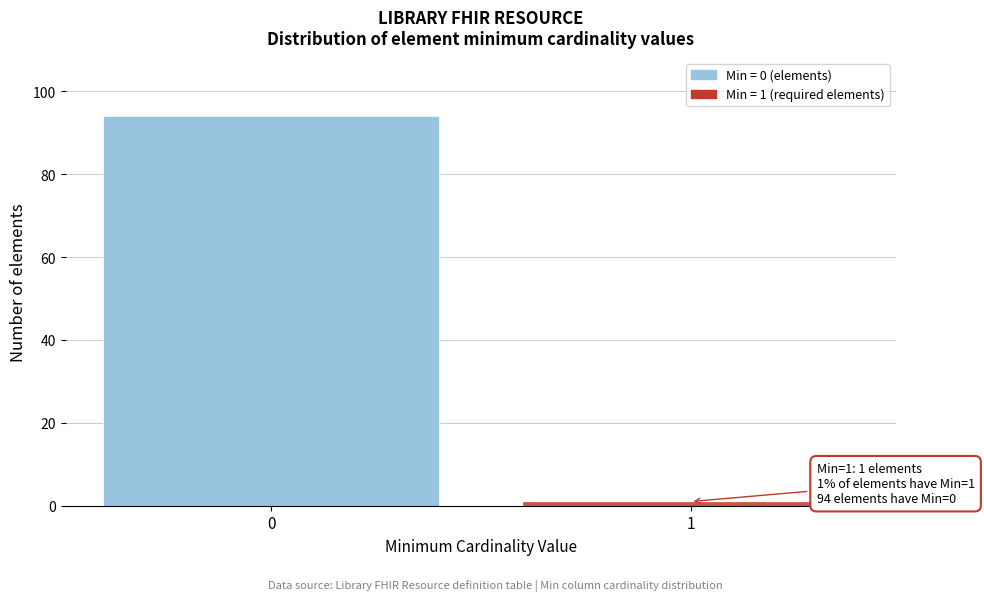

Reading left to right, what are all the values shown in this chart?

94	1